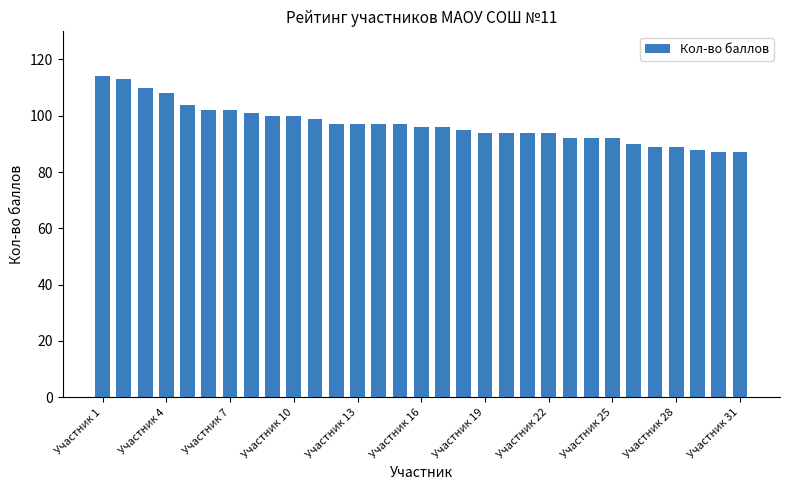

What is the maximum value shown in the chart?

114